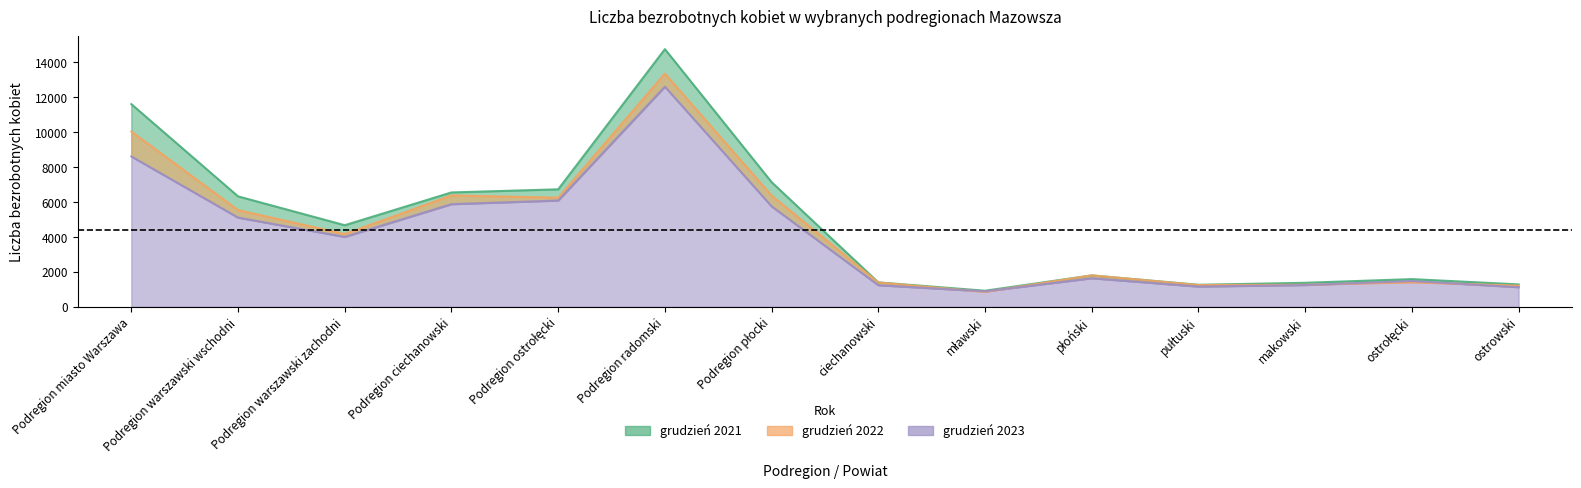

The value of grudzień 2021 at makowski is 1979. True or false?

False